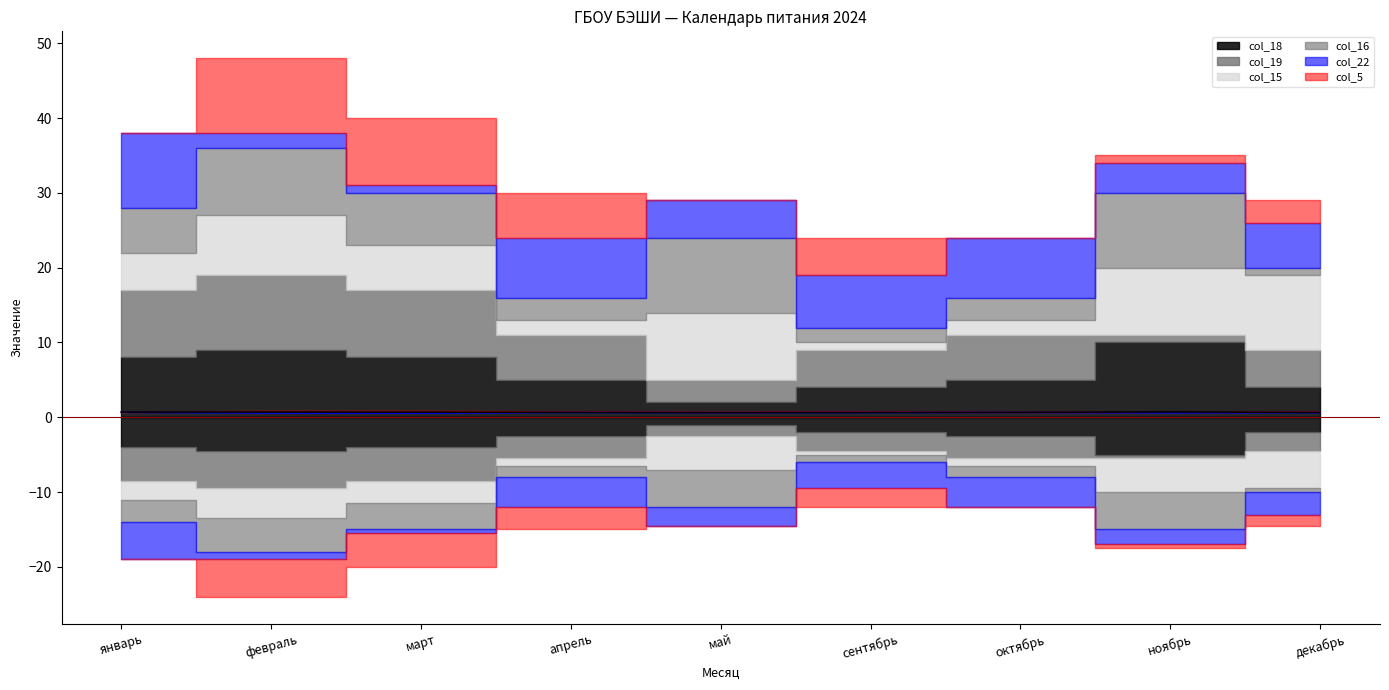

Between which two adjacent categories do col_22 and col_5 first intersect?

январь and февраль